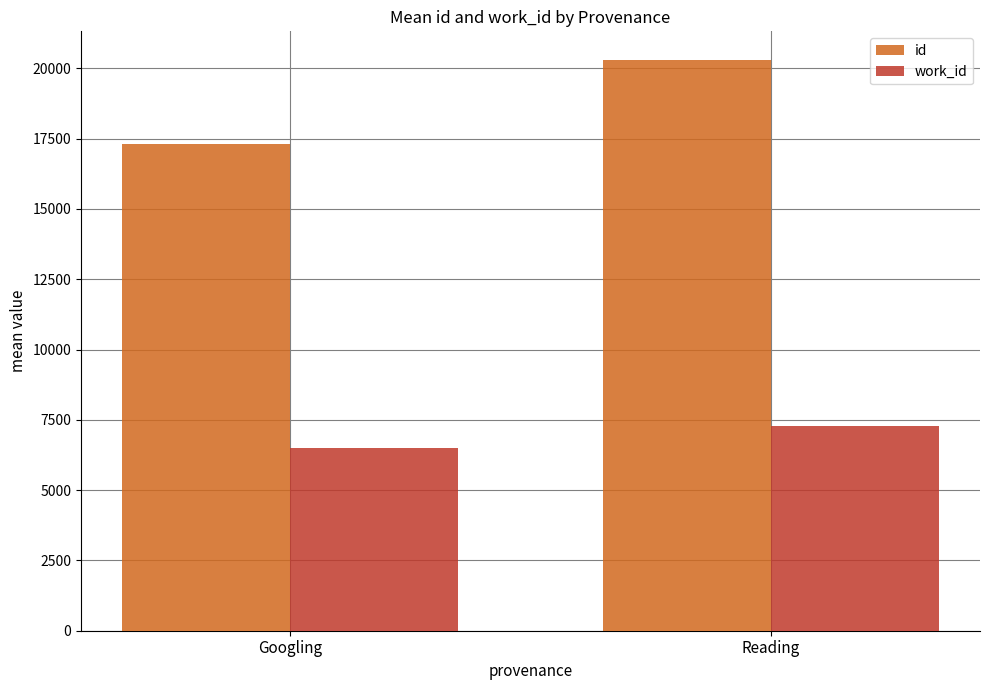

The id series shows 20300.6 at Reading. True or false?

True